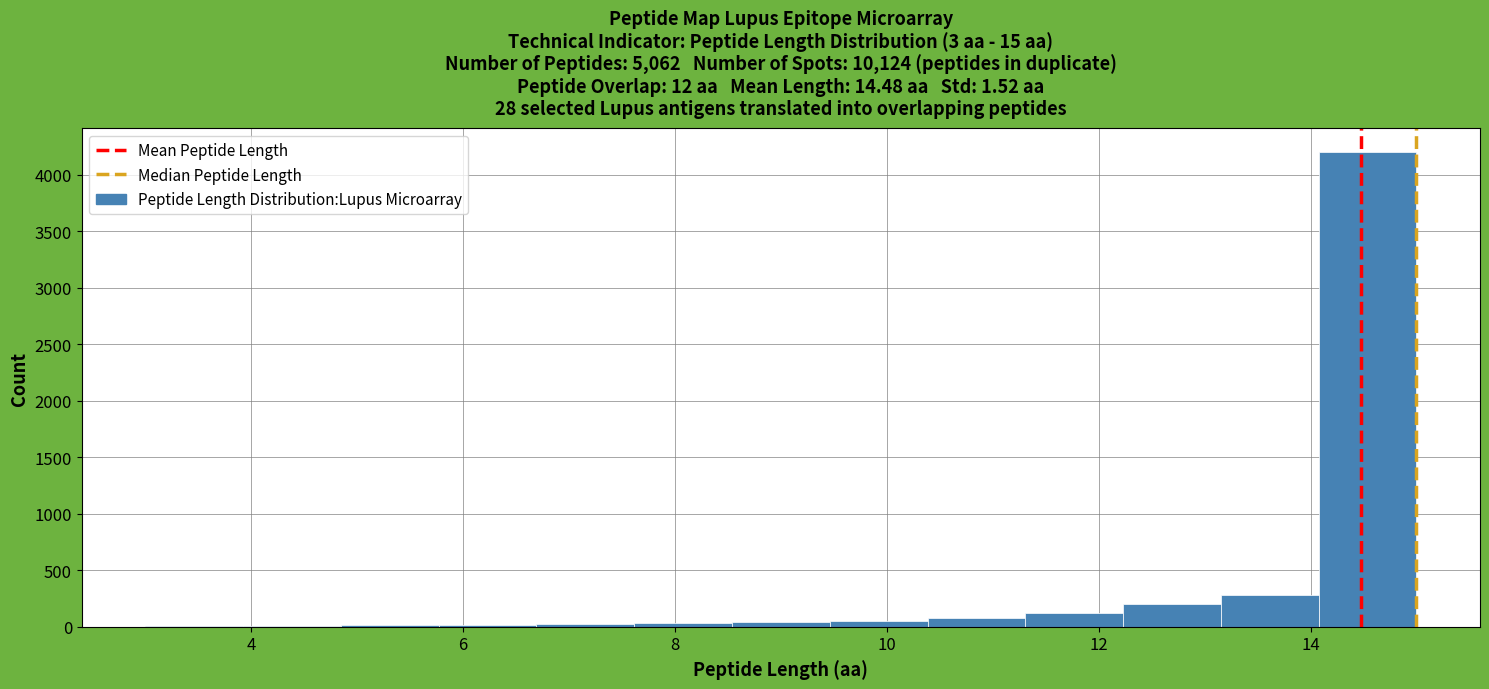

Over which range of the x-axis is the bar tallest?

14.0 to 15.0